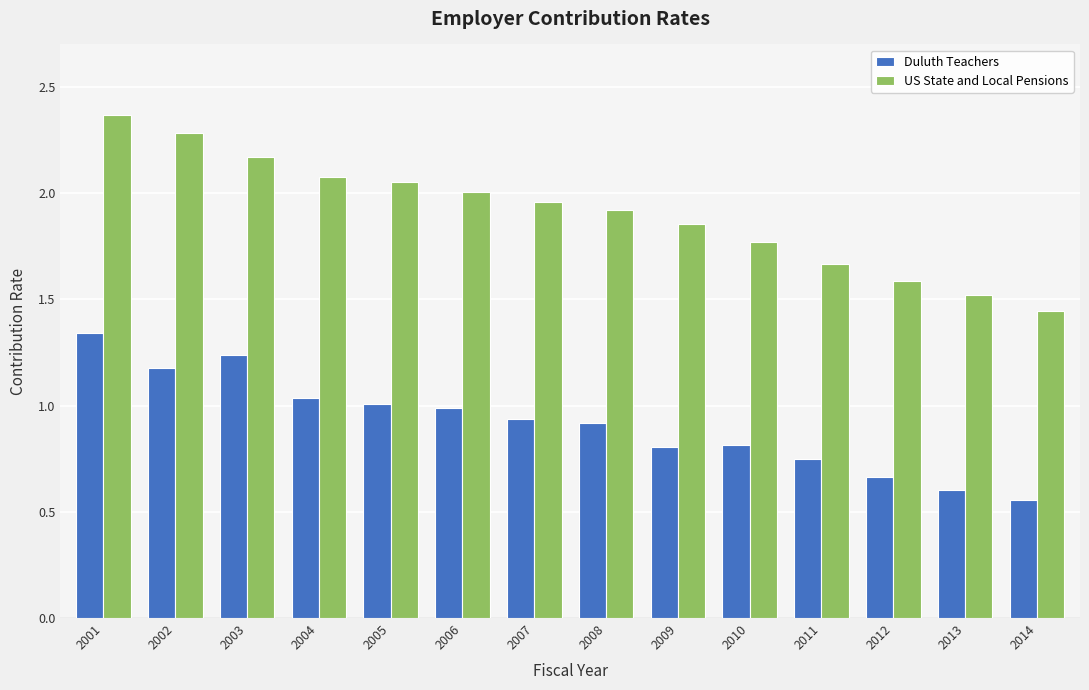

Rank the categories by US State and Local Pensions value from highest to lowest.

2001, 2002, 2003, 2004, 2005, 2006, 2007, 2008, 2009, 2010, 2011, 2012, 2013, 2014